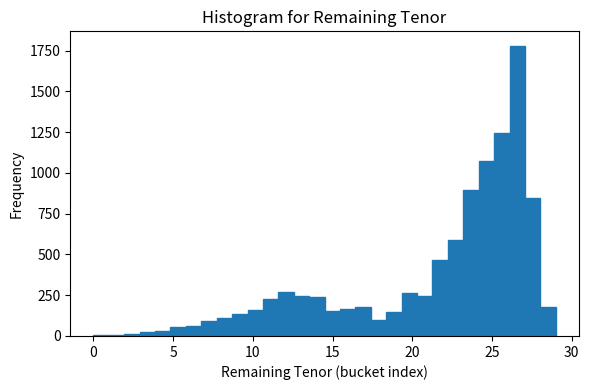

Read against the x-axis, roughly where is the centre of the tallest bar?

26.5